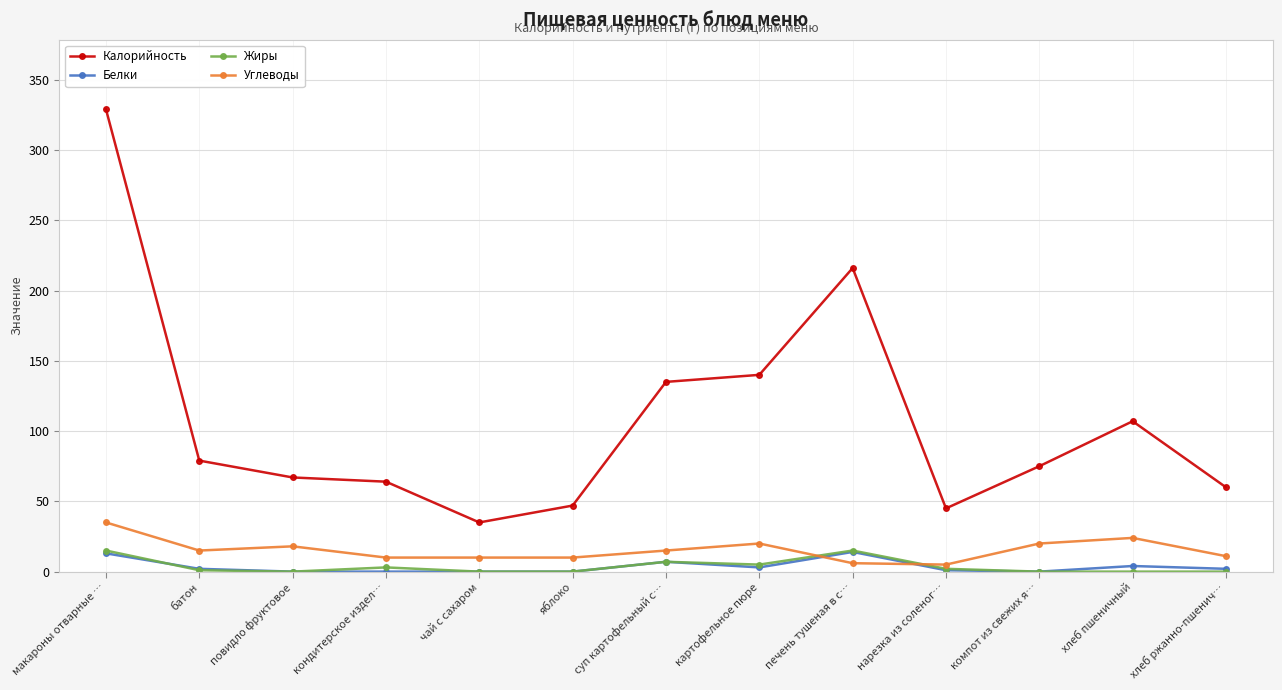

What is the label of the 2nd point from the left?

батон